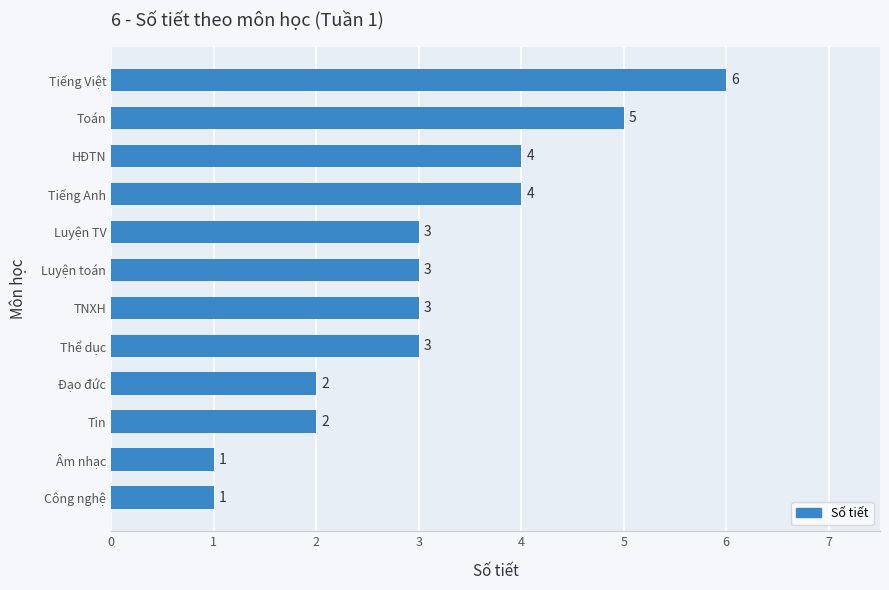

How many values are between 2 and 4?

8